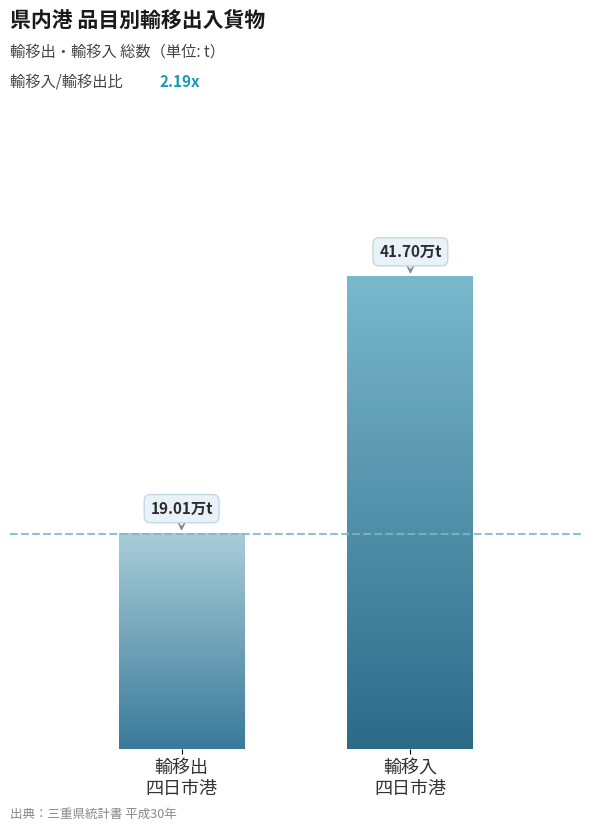

Are the bars horizontal?

No